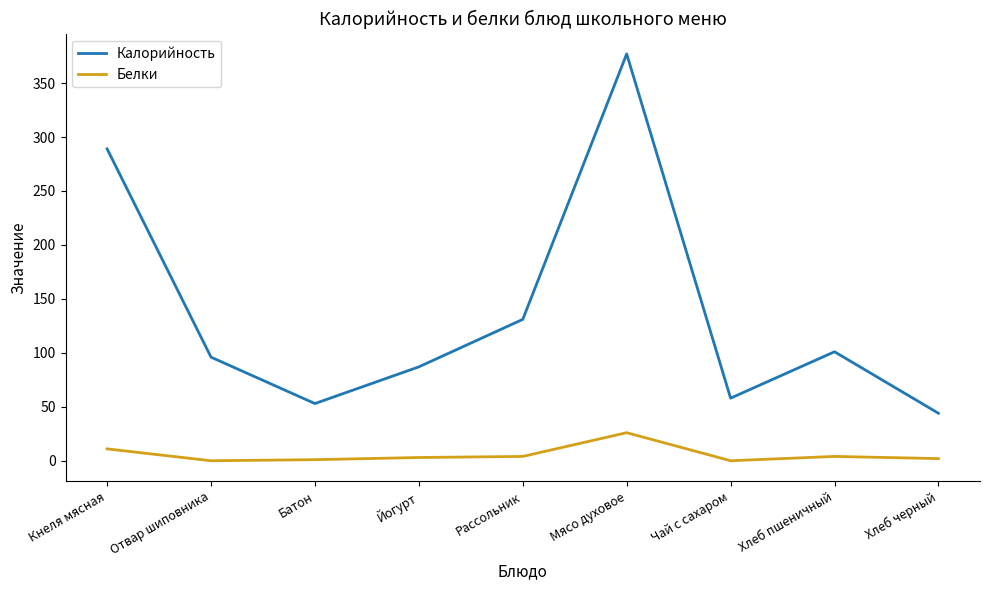

True or false: Белки and Калорийность intersect in this chart.

False